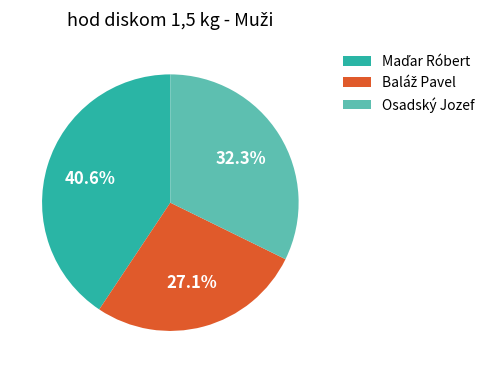

What percentage is NOT represented by Osadský Jozef?

67.7%